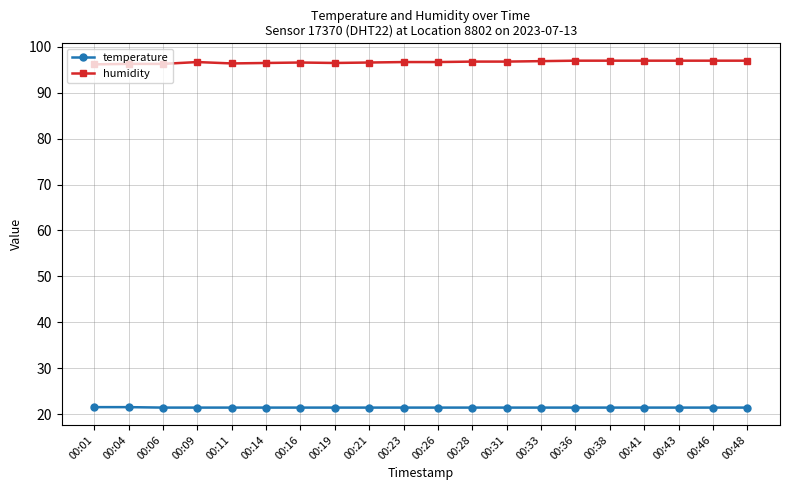

What is the sum of the humidity values at 00:31 and 00:19?

193.3